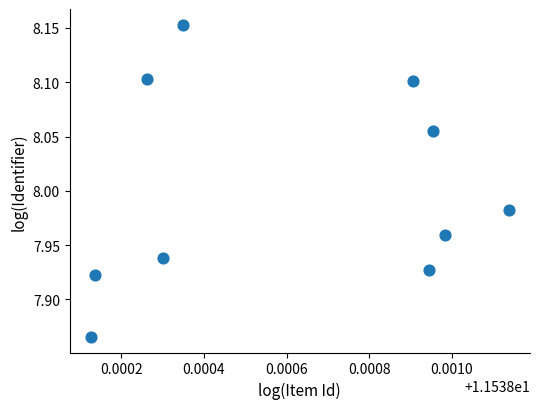

What is the range of Y values (max minus min)?

0.3